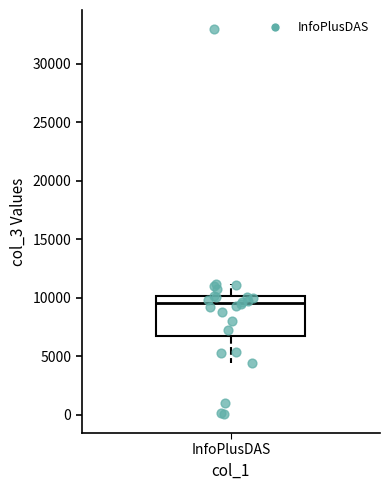

Transcribe this box plot: give where the median line is, the range the box spans, and where the two whiskers end, as read against the y-axis. The values are not printed on the chart, so give them approximately, as read against the axis.

median 9500, box 6500 to 10000, whiskers 4500 to 11000